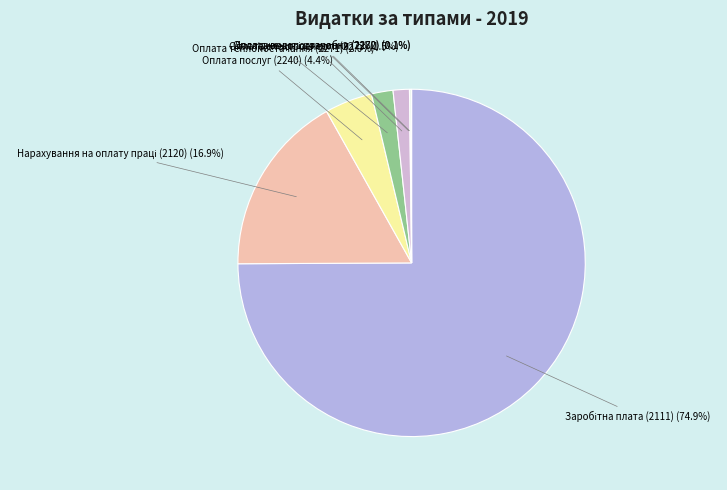

Is there any slice that represents more than half of the pie?

Yes